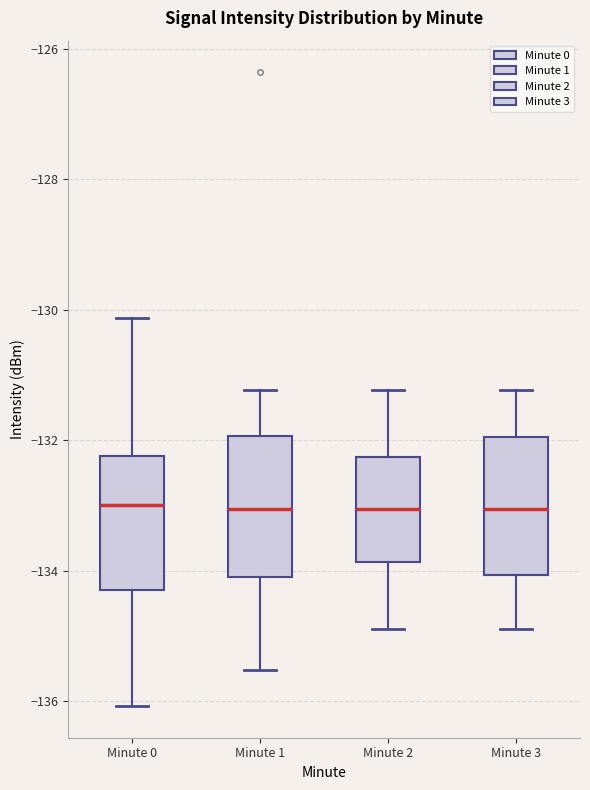

Reading left to right, transcribe this box plot: for each box, give where its median line is, the range the box spans, and where its two whiskers end, as read against the y-axis. The values are not printed on the chart, so give them approximately, as read against the axis.

Minute 0: median -133.0, box -134.4 to -132.2, whiskers -136.0 to -130.2
Minute 1: median -133.0, box -134.0 to -132.0, whiskers -135.6 to -131.2
Minute 2: median -133.0, box -133.8 to -132.2, whiskers -134.8 to -131.2
Minute 3: median -133.0, box -134.0 to -132.0, whiskers -134.8 to -131.2